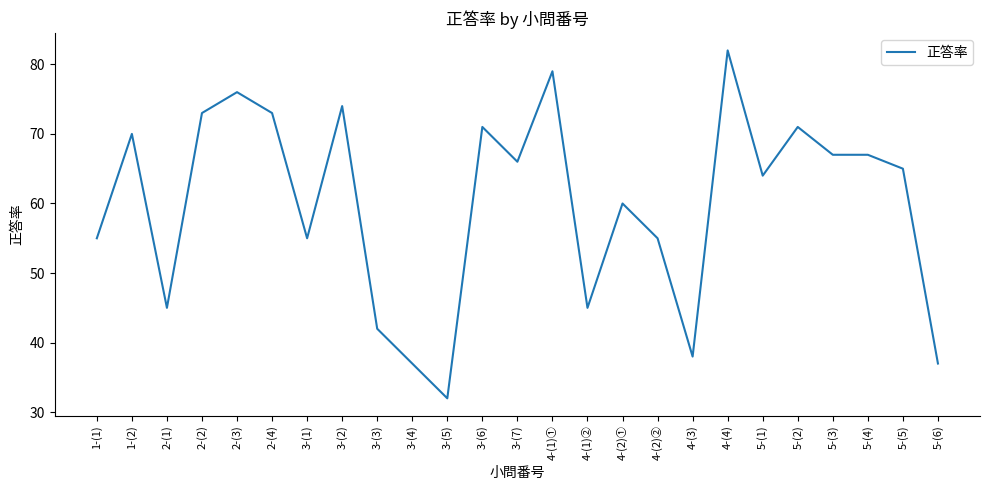

Does the chart display data point markers on the line(s)?

No